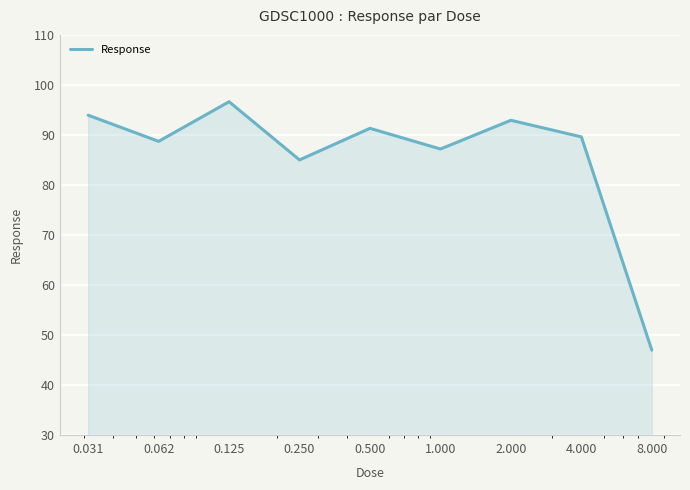

What is the maximum value shown in the chart?

96.6